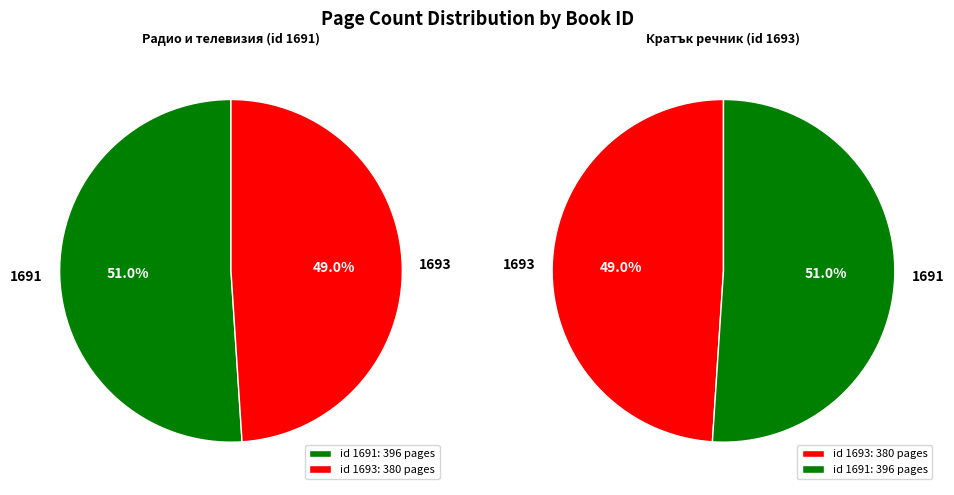

Rank the categories by value from lowest to highest.

1693, 1691